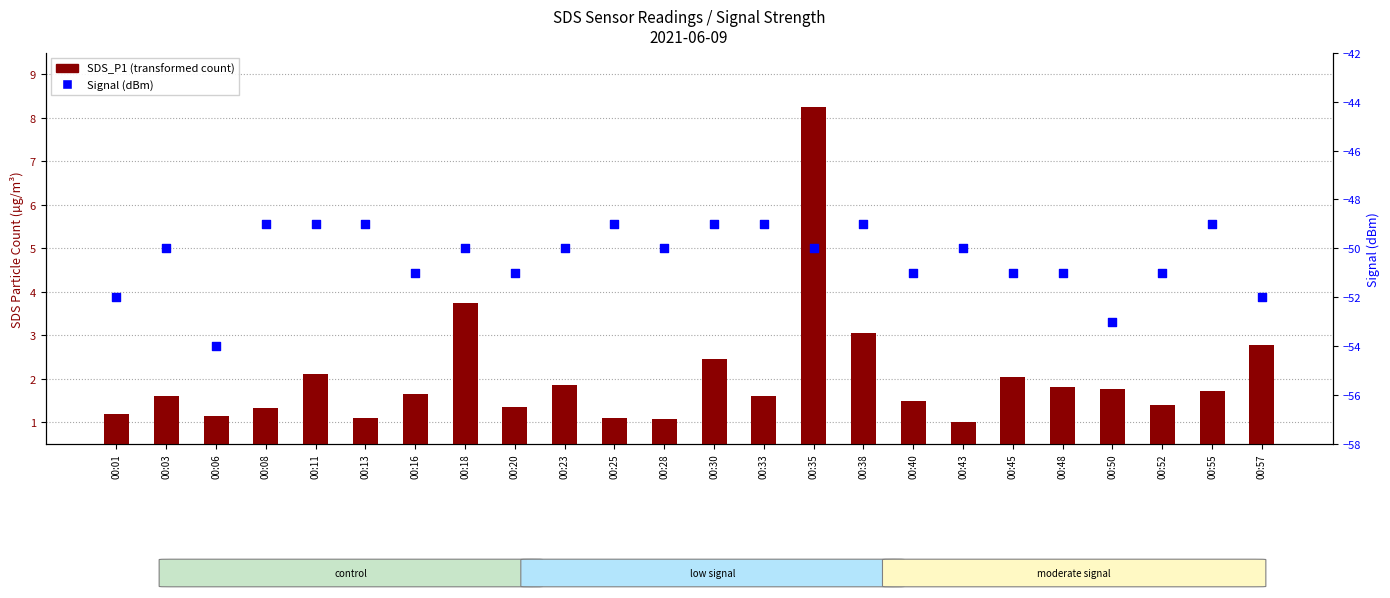

At how many categories does at least one series exceed -48?

24